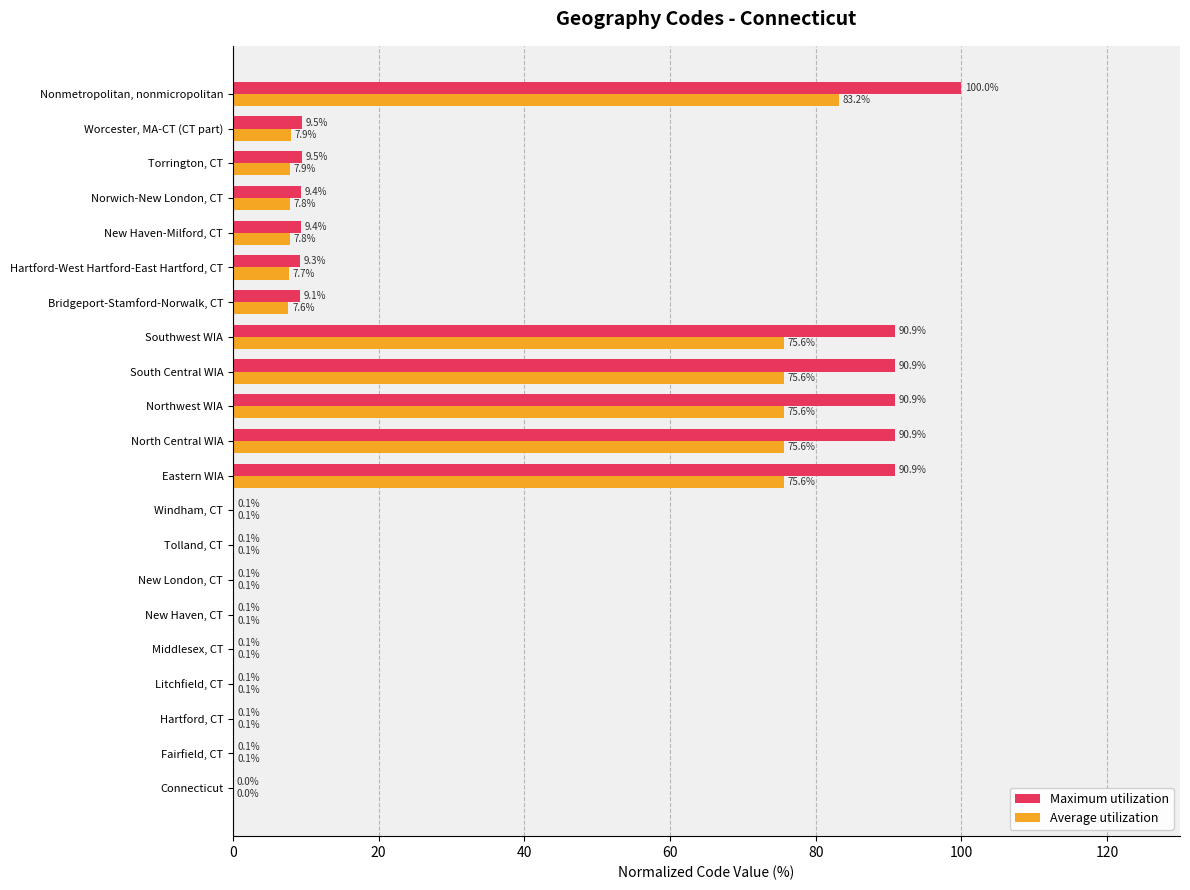

The value of Maximum utilization at Norwich-New London, CT is 9.4. True or false?

True